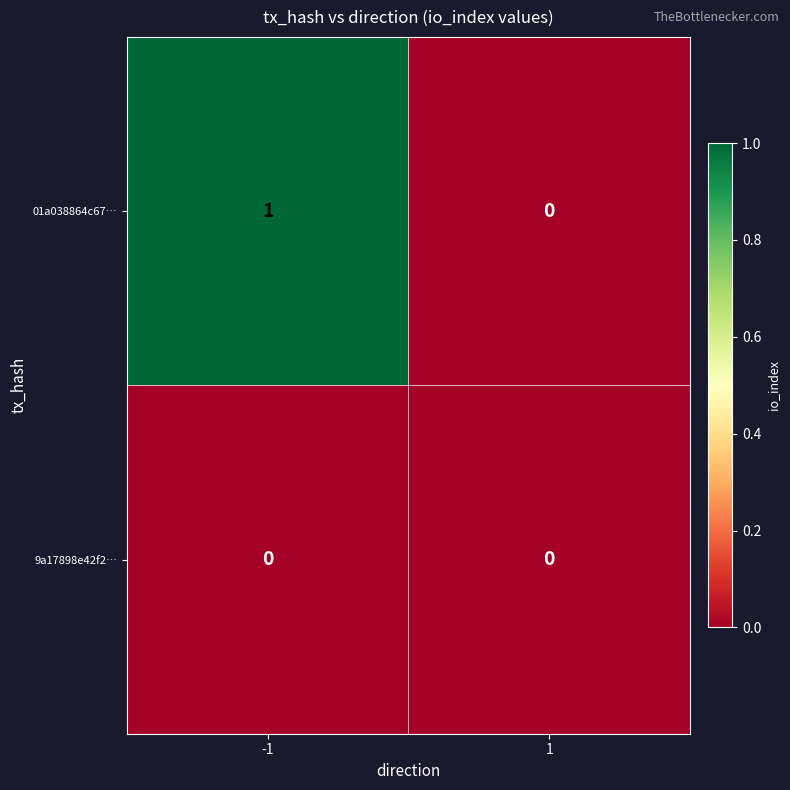

What is the difference between the highest and lowest values at -1?

1